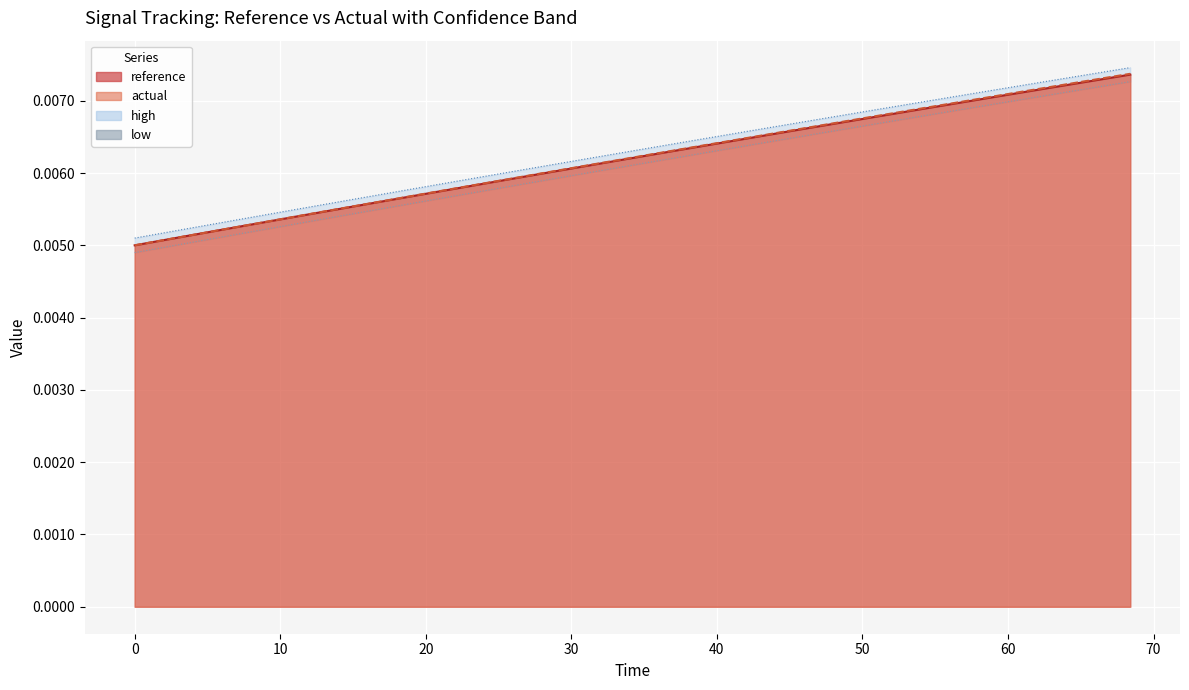

True or false: actual has more than 1 points higher than both neighbors.

False